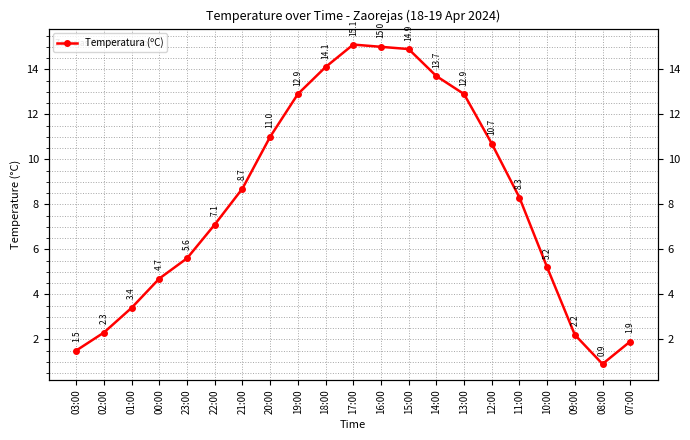

Count the number of categories in the chart.

21